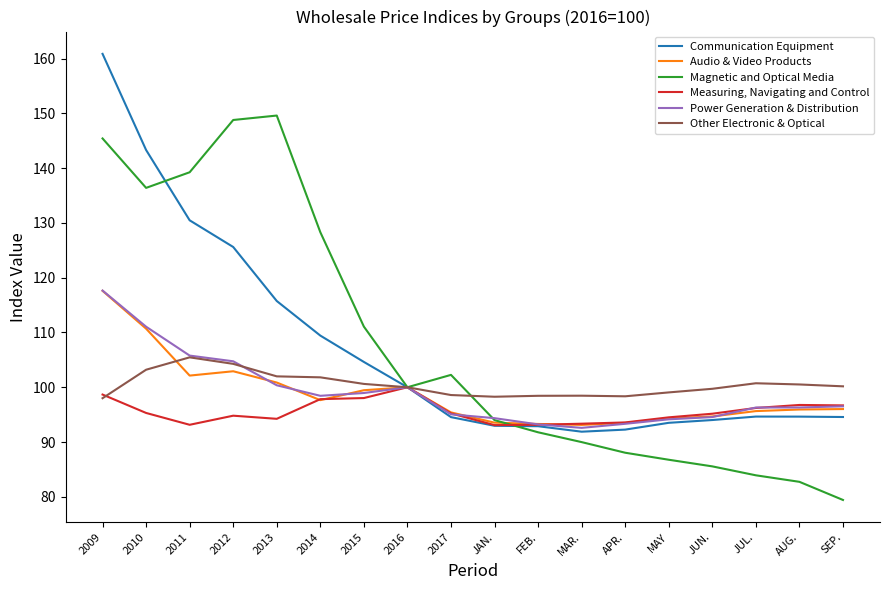

At which label does Audio & Video Products first exceed 96?

2009